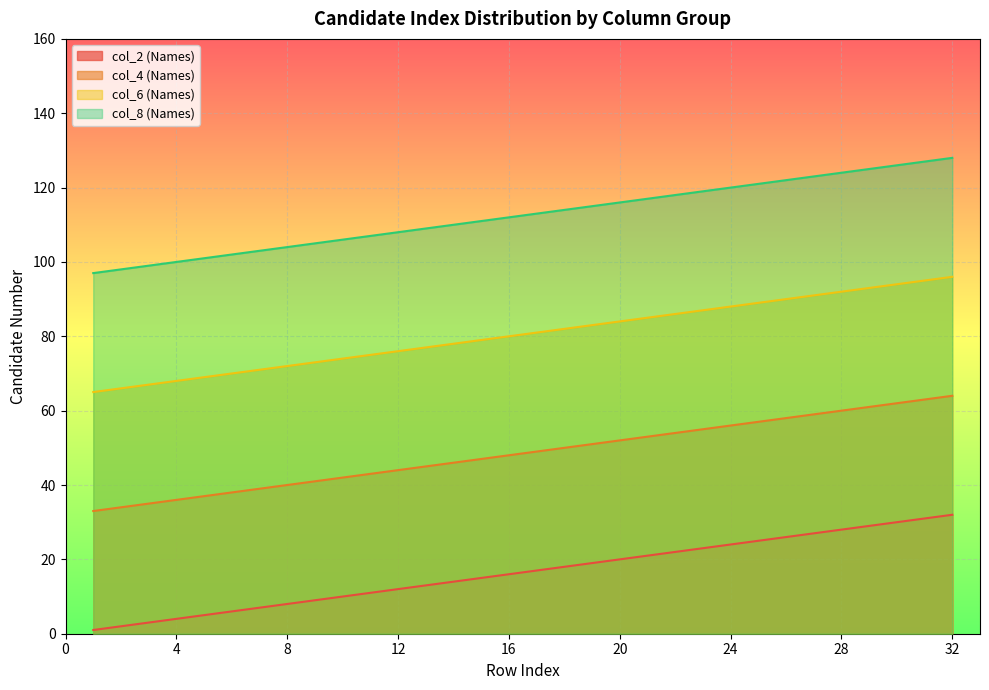

List the series in order of their overall mean, lowest first.

col_2 (Names), col_4 (Names), col_6 (Names), col_8 (Names)